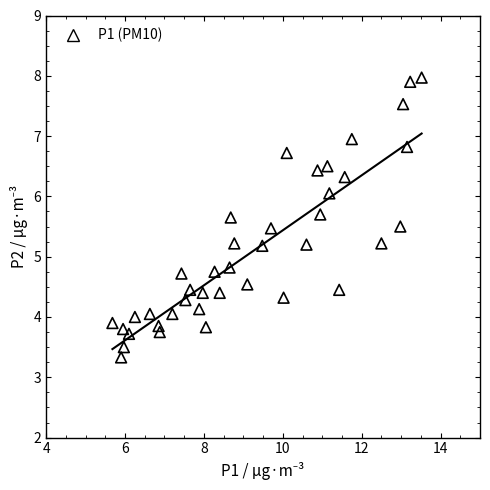

What is the range of Y values (max minus min)?

4.6